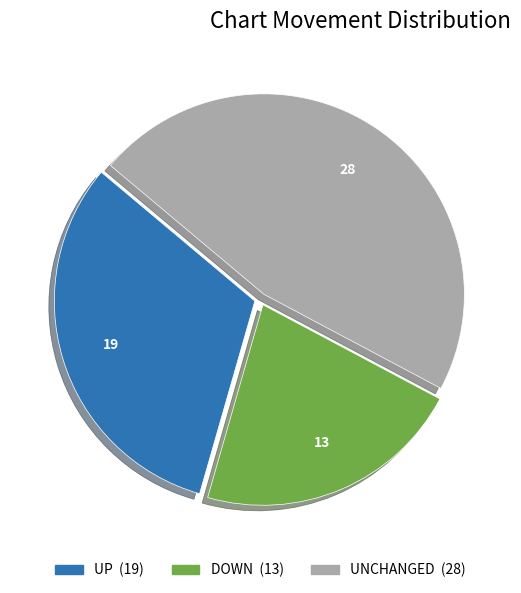

Does any single category account for the majority?

No